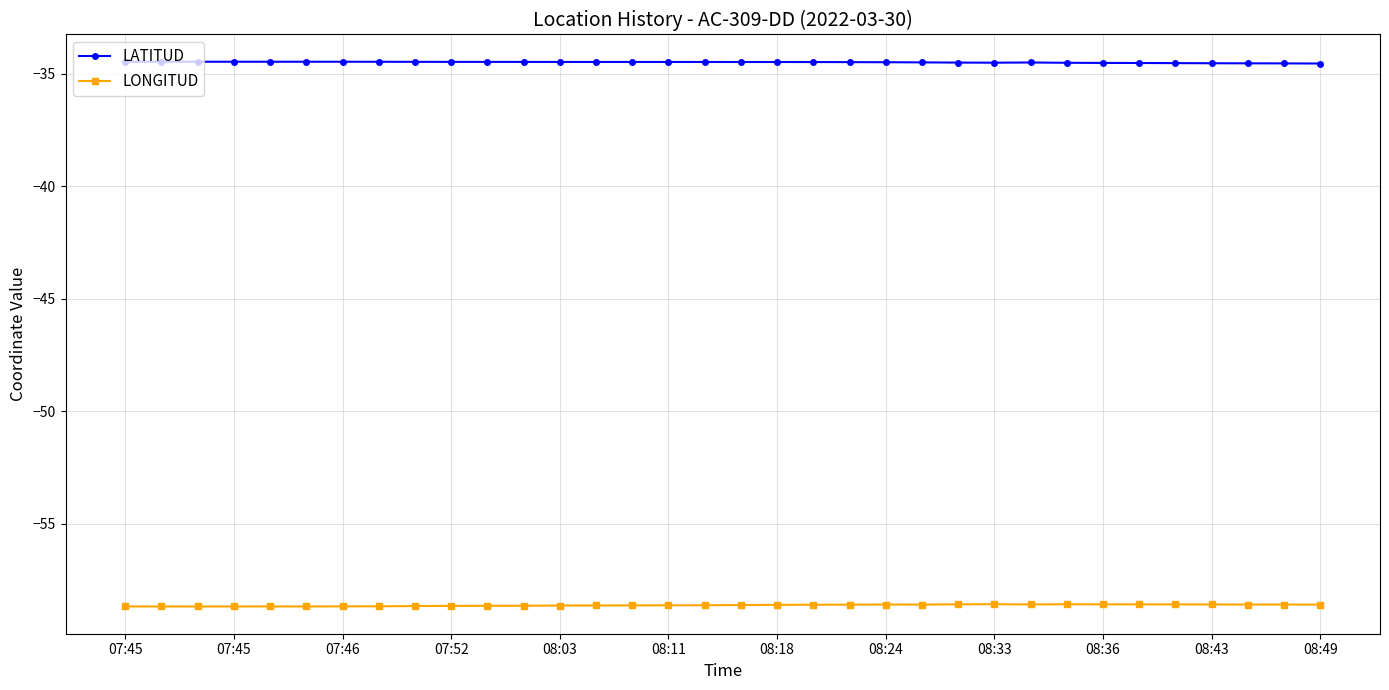

List the series in order of their peak value, lowest first.

LONGITUD, LATITUD